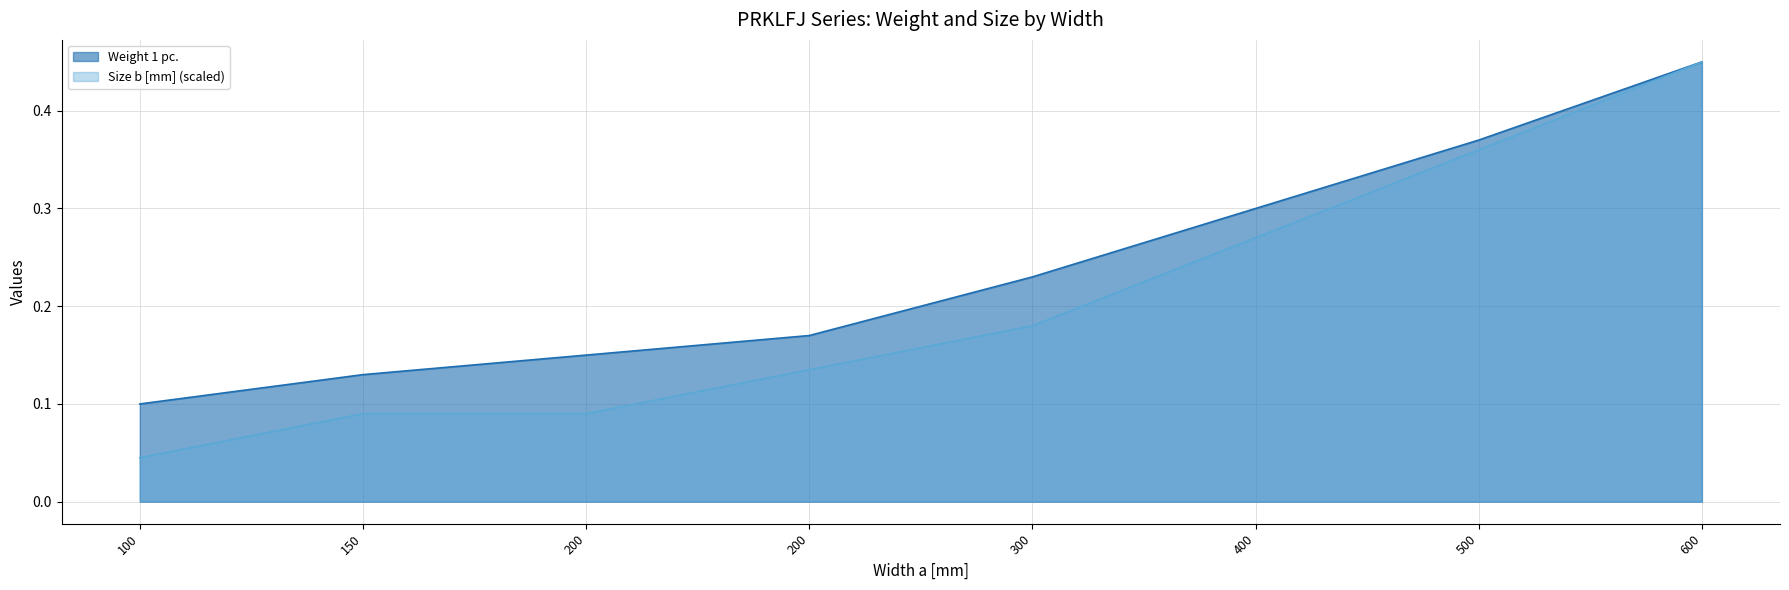

Which series has the largest total across all categories?

Weight 1 pc.